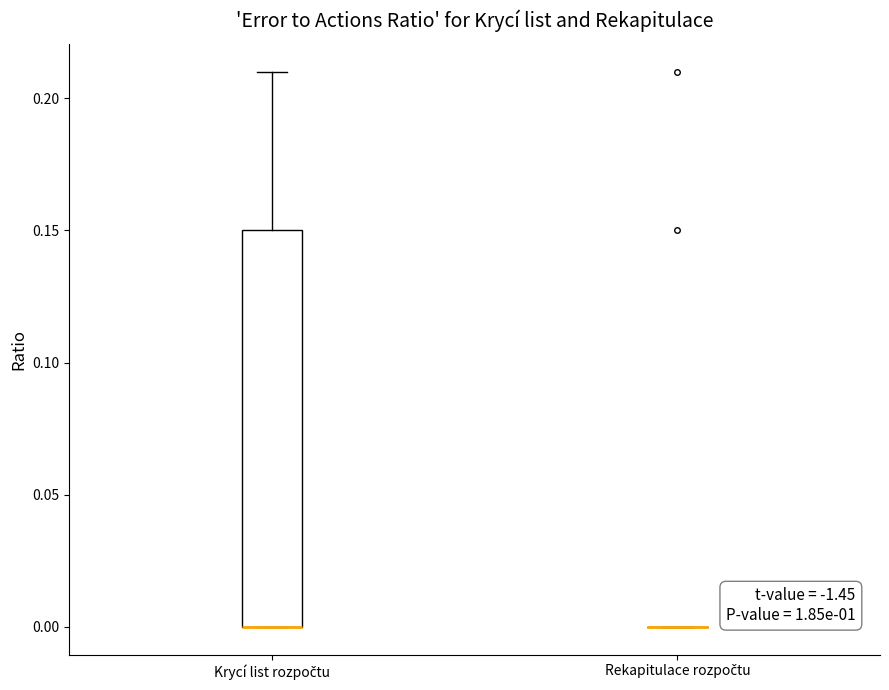

Reading left to right, read every box against the y-axis: the position of its median line, the range the box covers, and the ends of its whiskers. The values are not printed on the chart, so give them approximately, as read against the axis.

Krycí list rozpočtu: median 0.00 (drawn on the box's lower edge), box 0.00 to 0.15, whiskers 0.00 to 0.21
Rekapitulace rozpočtu: box collapsed to a line at 0.00, whiskers 0.00 to 0.00